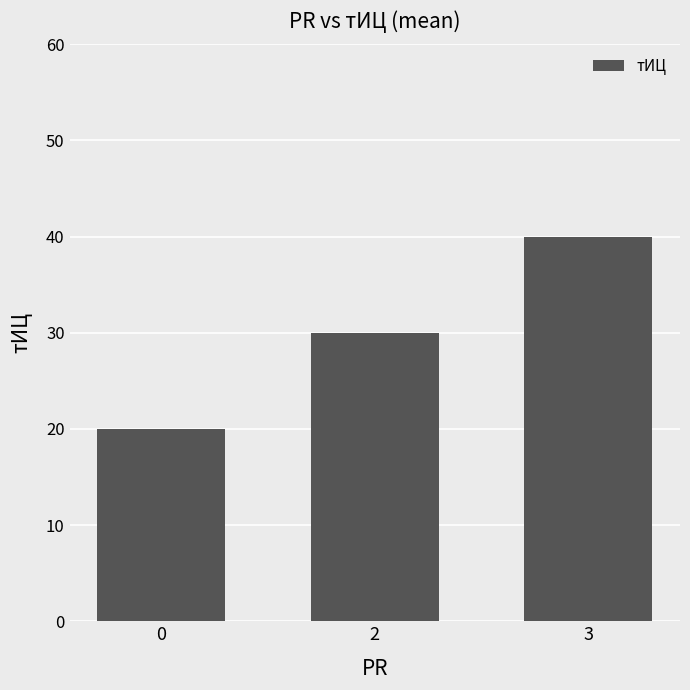

Read the value at 3.

40